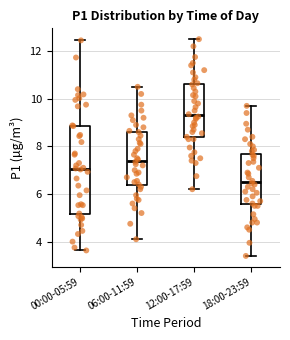

Comparing the boxes themselves (not the whiskers), which one is the tallest?

00:00-05:59